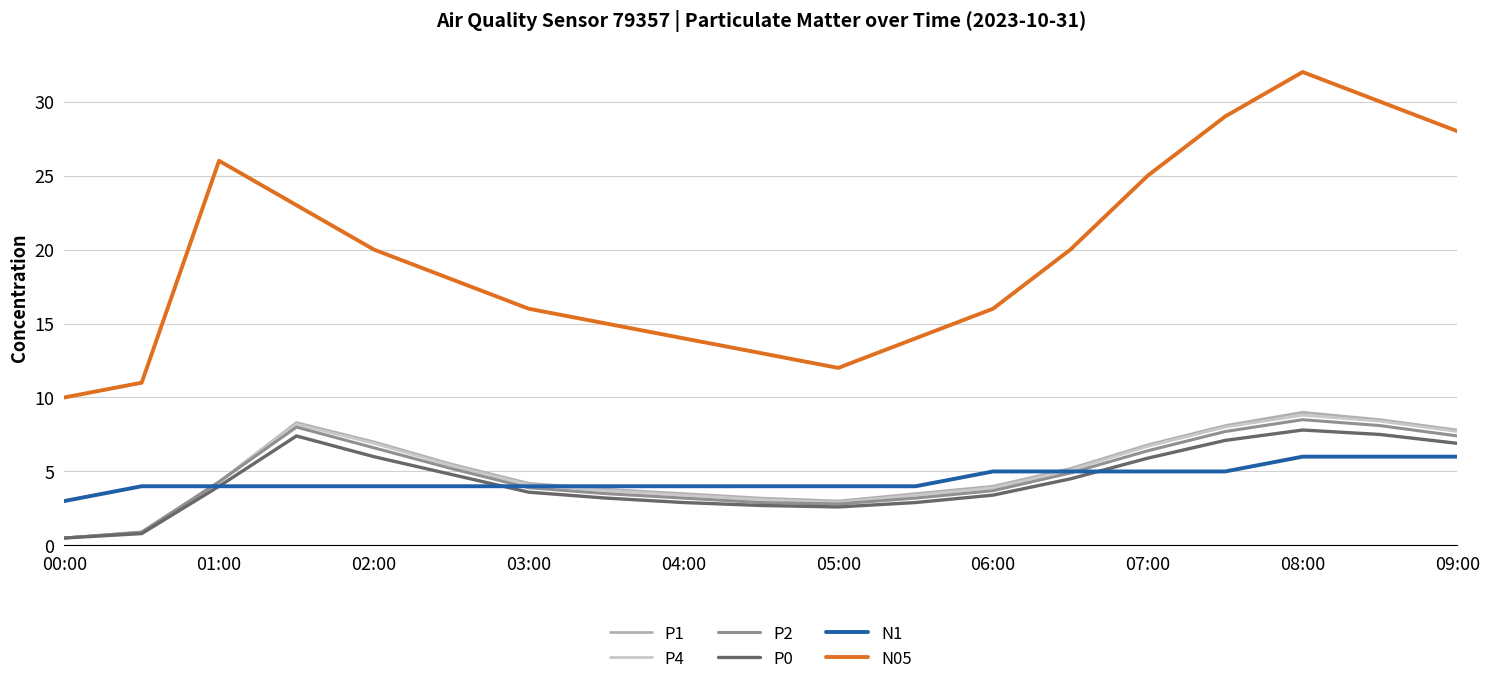

True or false: N05 and P2 intersect in this chart.

False